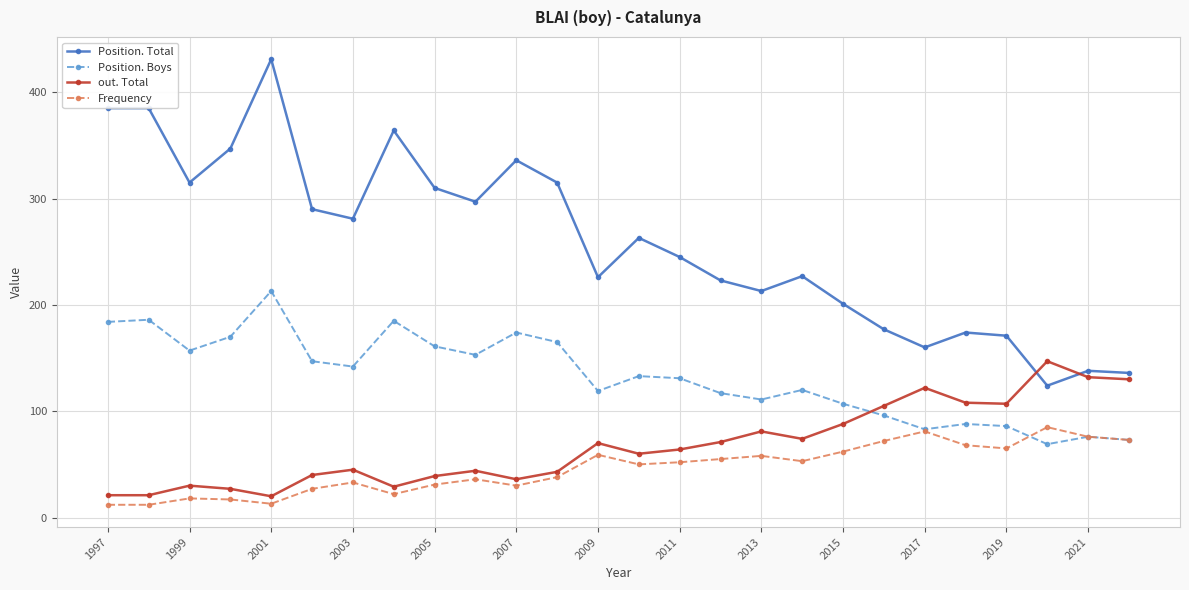

True or false: Position. Boys and out. Total cross at least once.

True